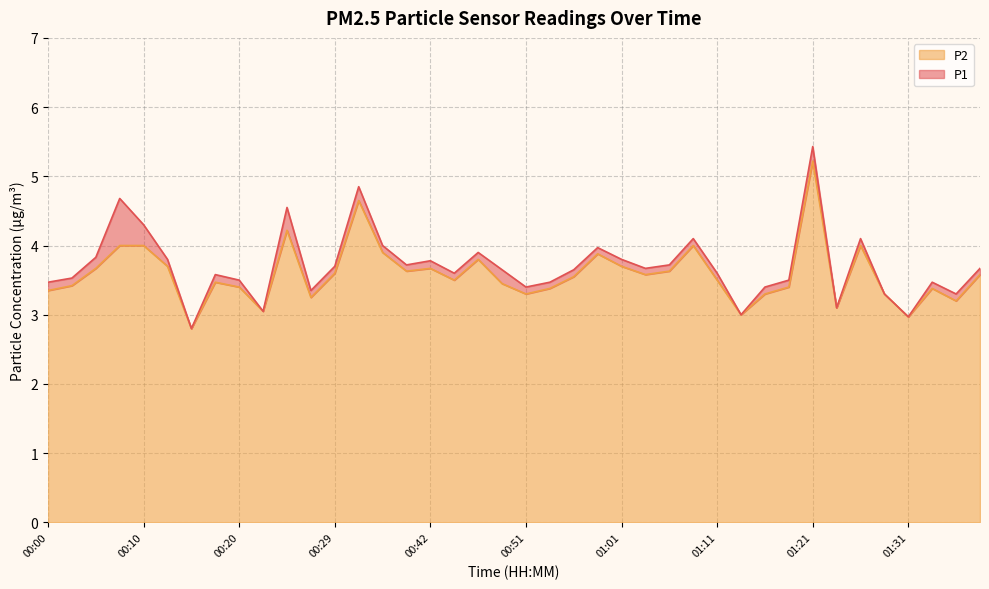

True or false: P1 has more than 1 points higher than both neighbors.

True